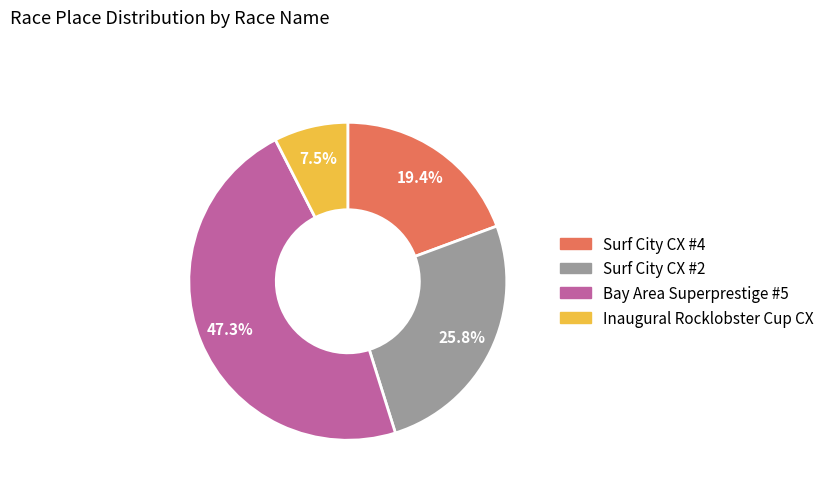

Which slice is the largest?

Bay Area Superprestige #5